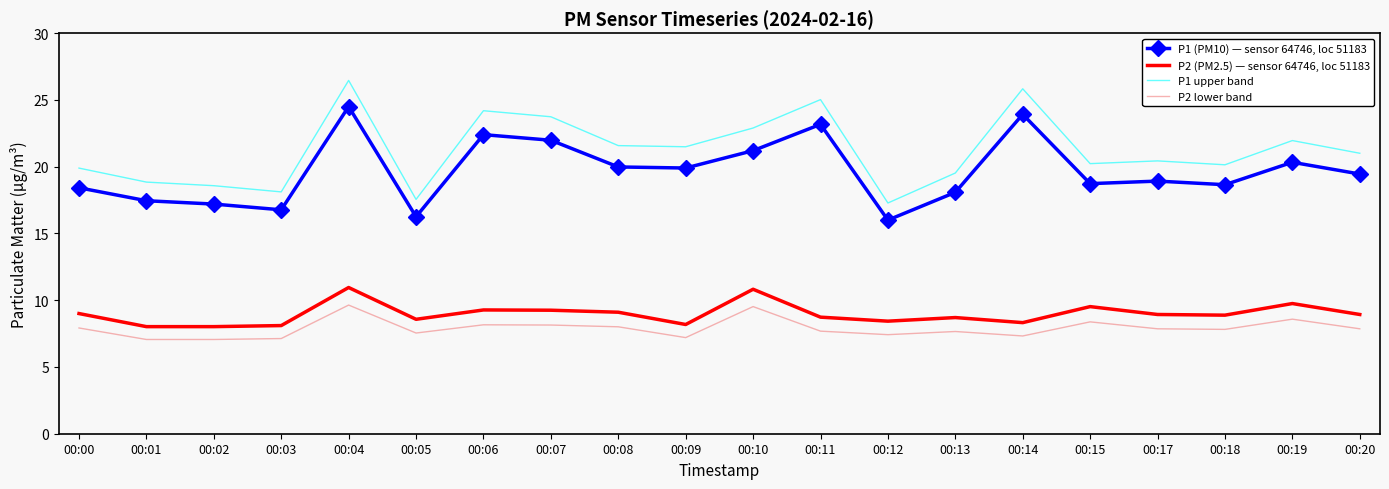

True or false: P2 (PM2.5) — sensor 64746, loc 51183 has more than 2 interior local peaks.

True